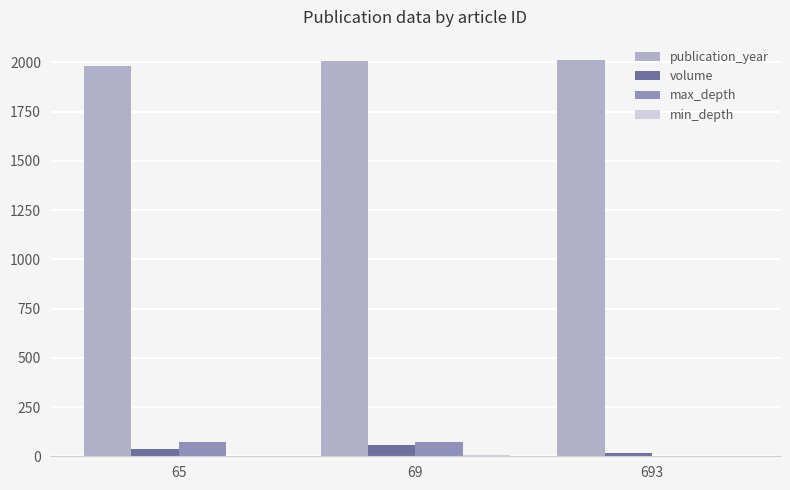

What is the maximum value shown in the chart?

2014